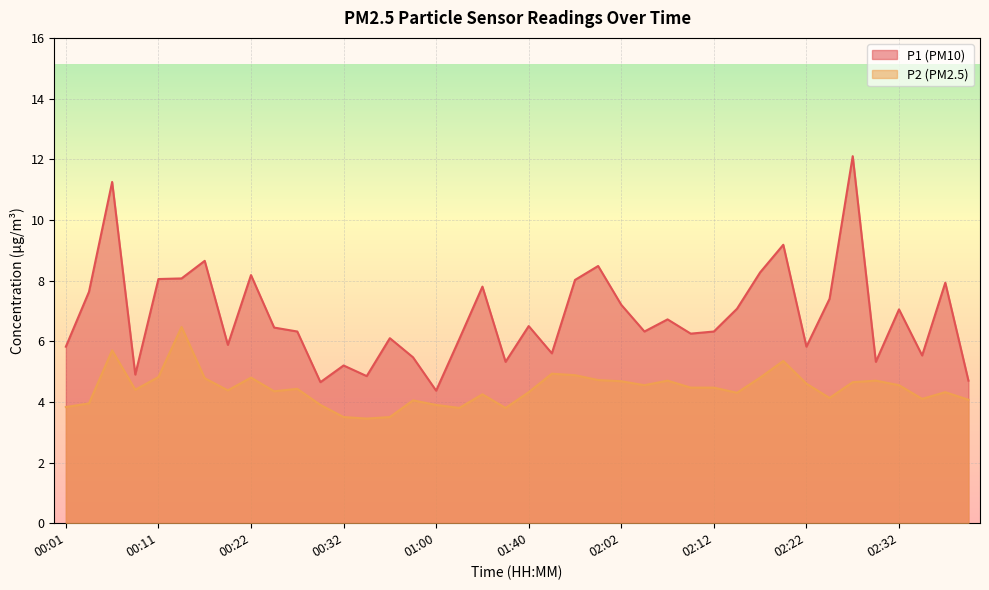

The value of P2 at 00:25 is 4.3. True or false?

True